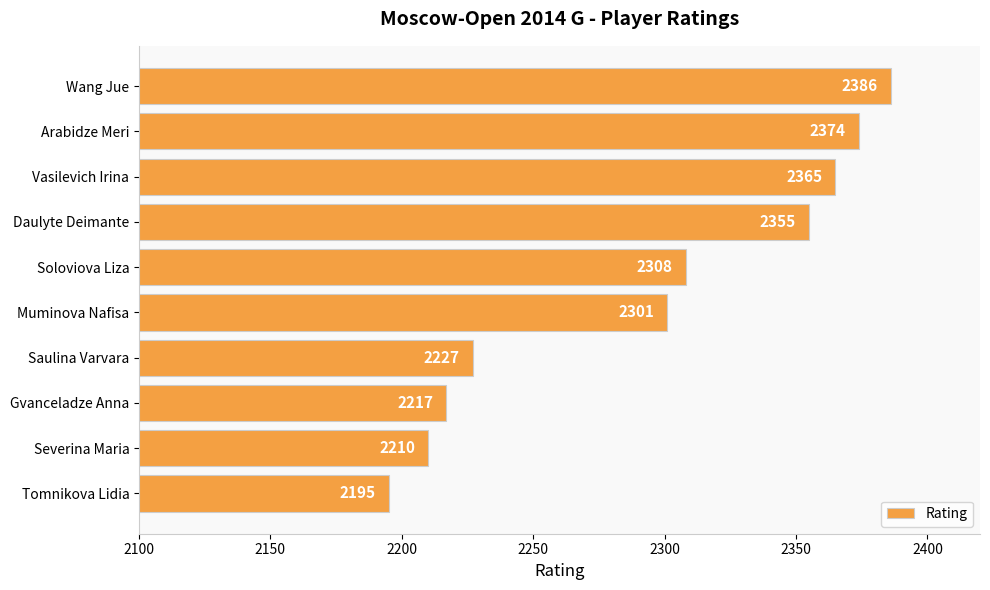

The value at Tomnikova Lidia is 844. True or false?

False